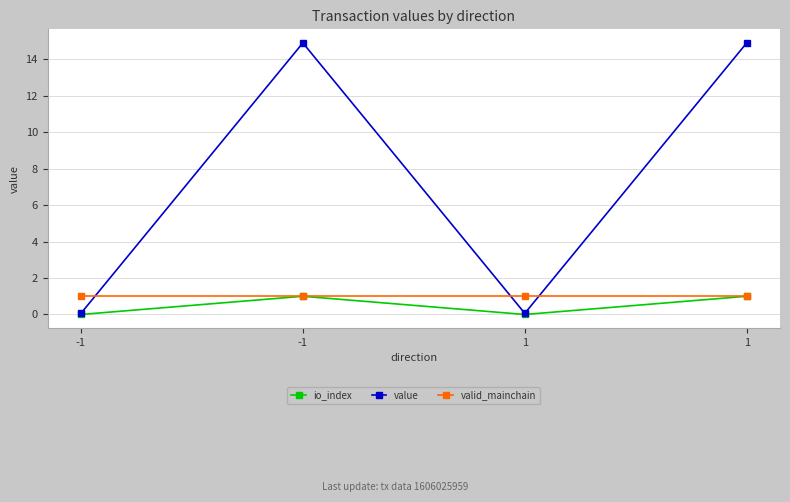

Between -1 and 1, which series saw the biggest shift?

io_index